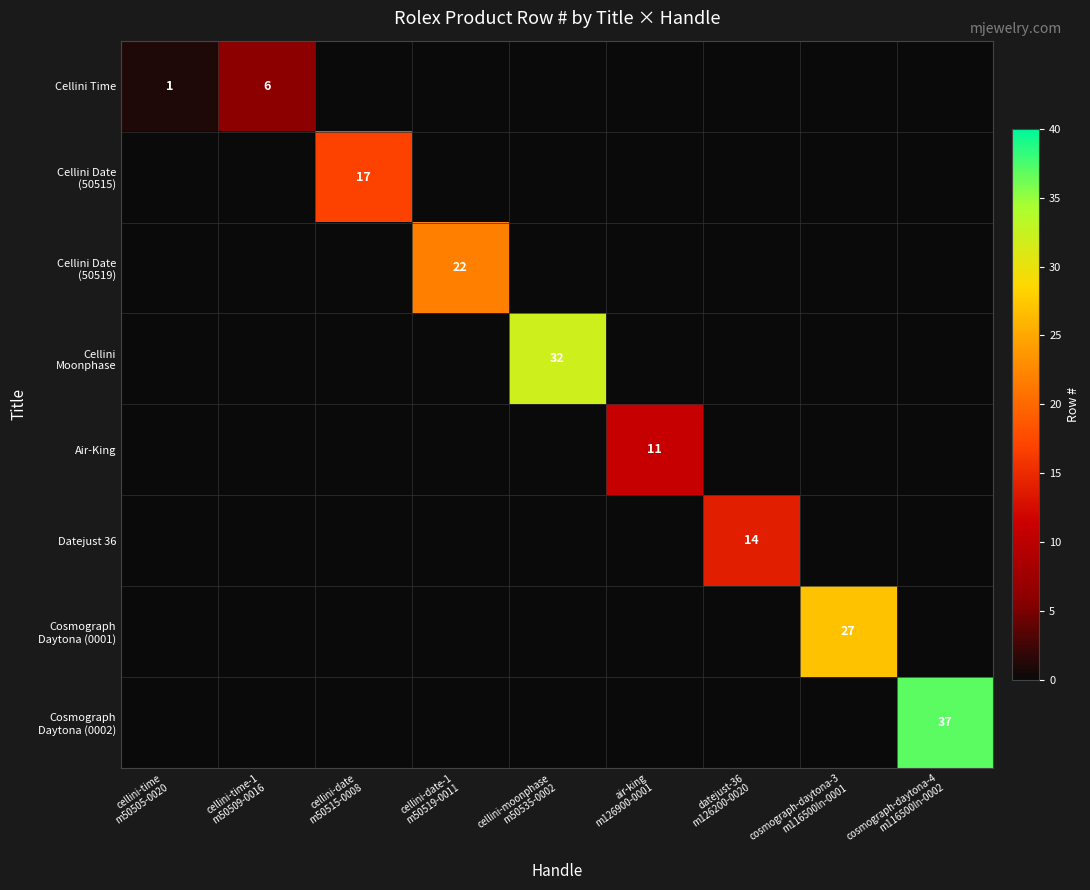

Which series has the largest total across all categories?

Cosmograph Daytona (0002)